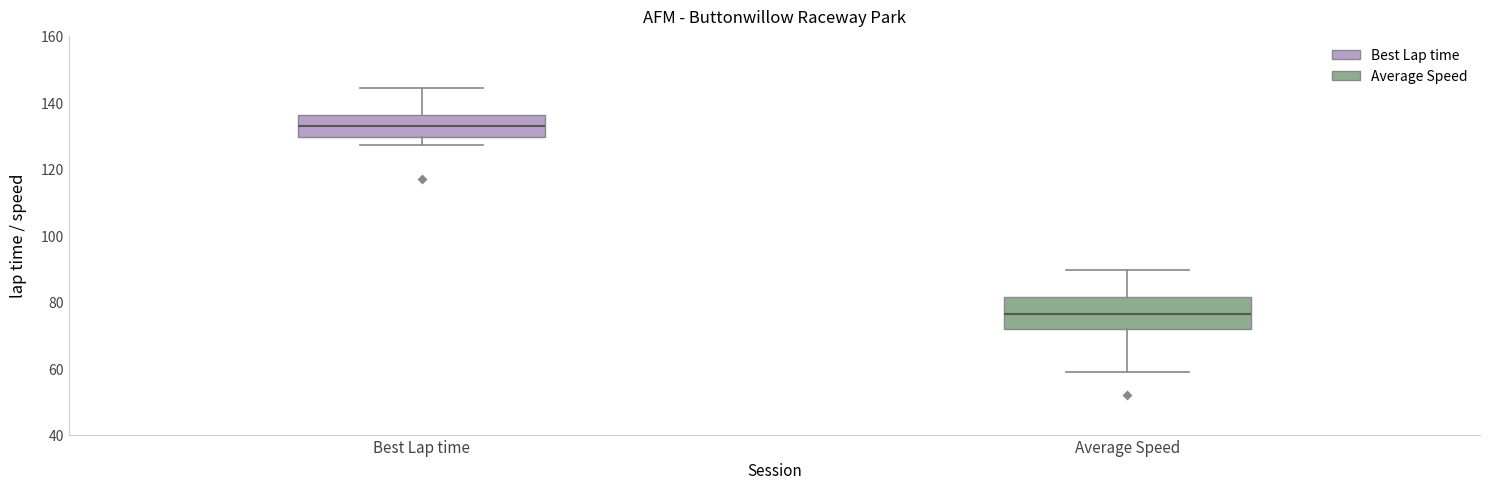

Which box is the tallest, from its lower edge to its upper edge?

Average Speed